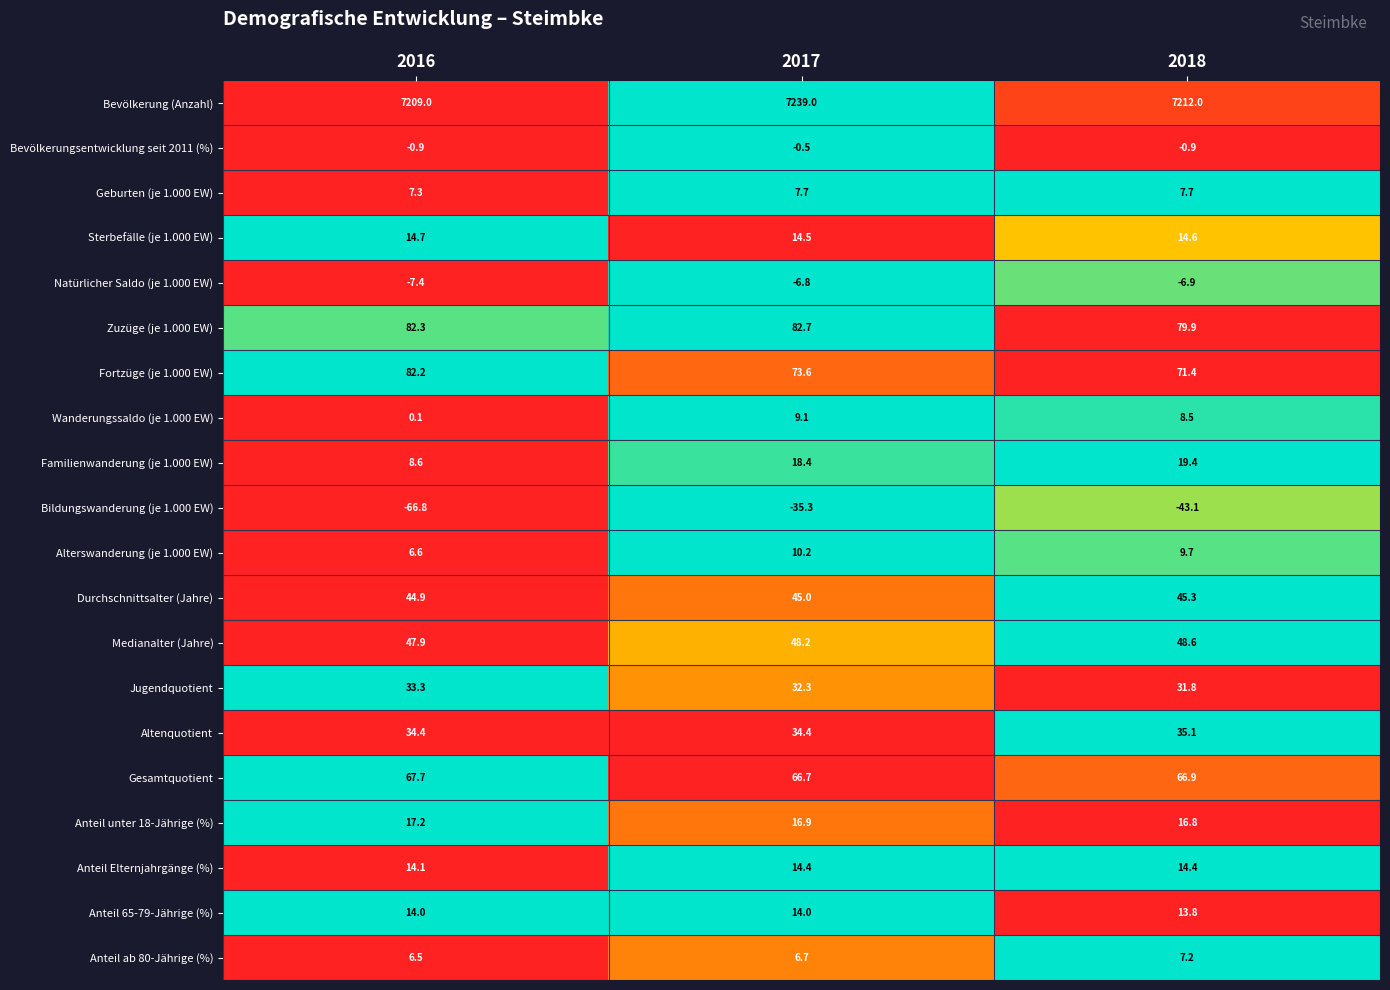

At which label does Alterswanderung (je 1.000 EW) reach its minimum?

2016